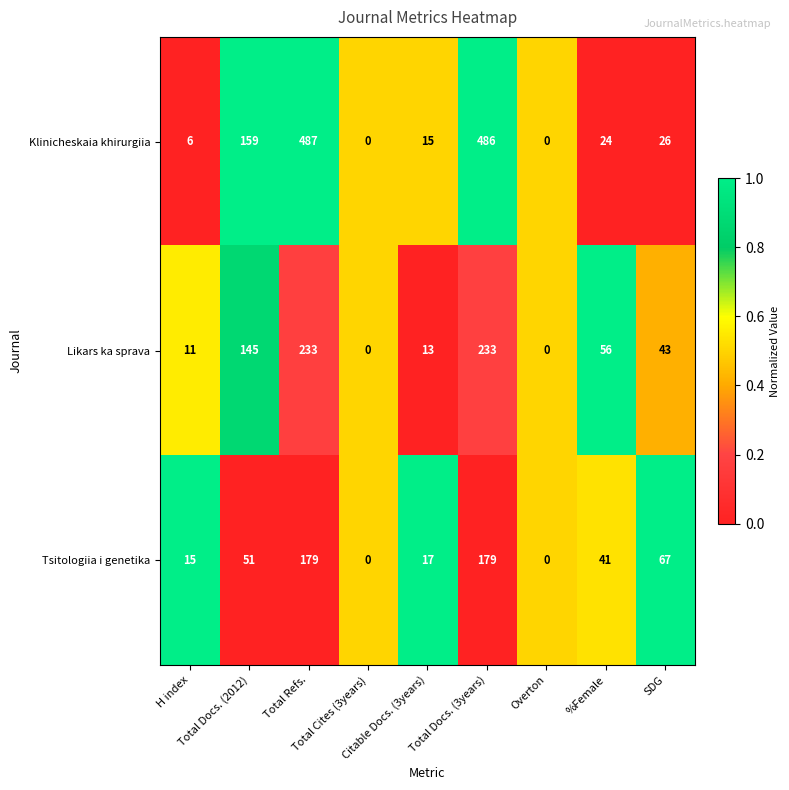

How many positive values does the Klinicheskaia khirurgiia series have?

7